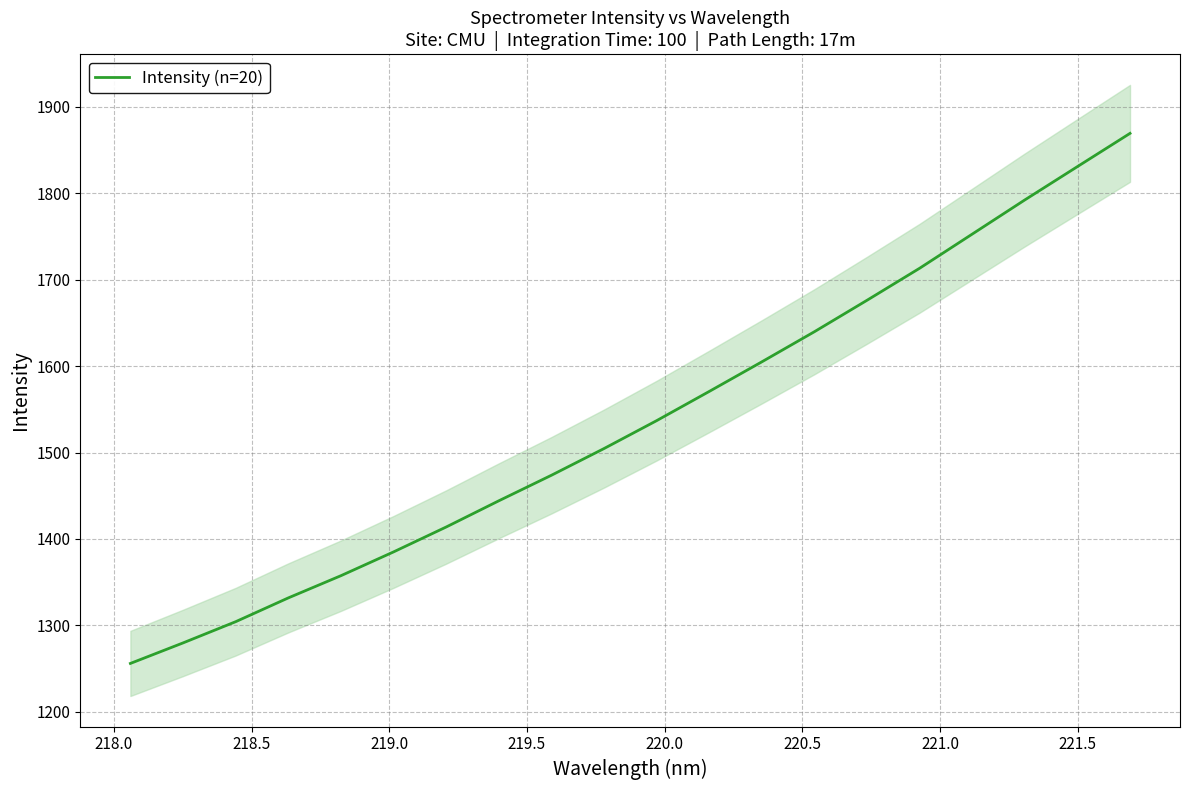

What is the lowest value of the Intensity (n=20) series?

1256.0